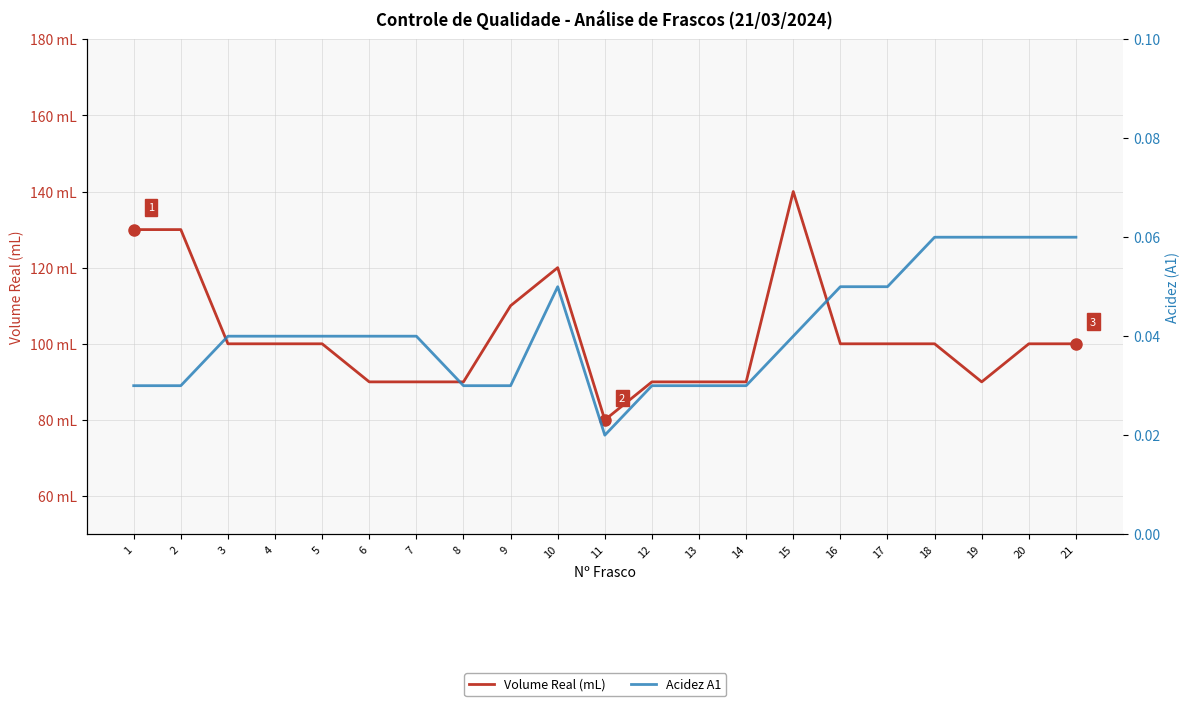

How many lines are shown in the chart?

2